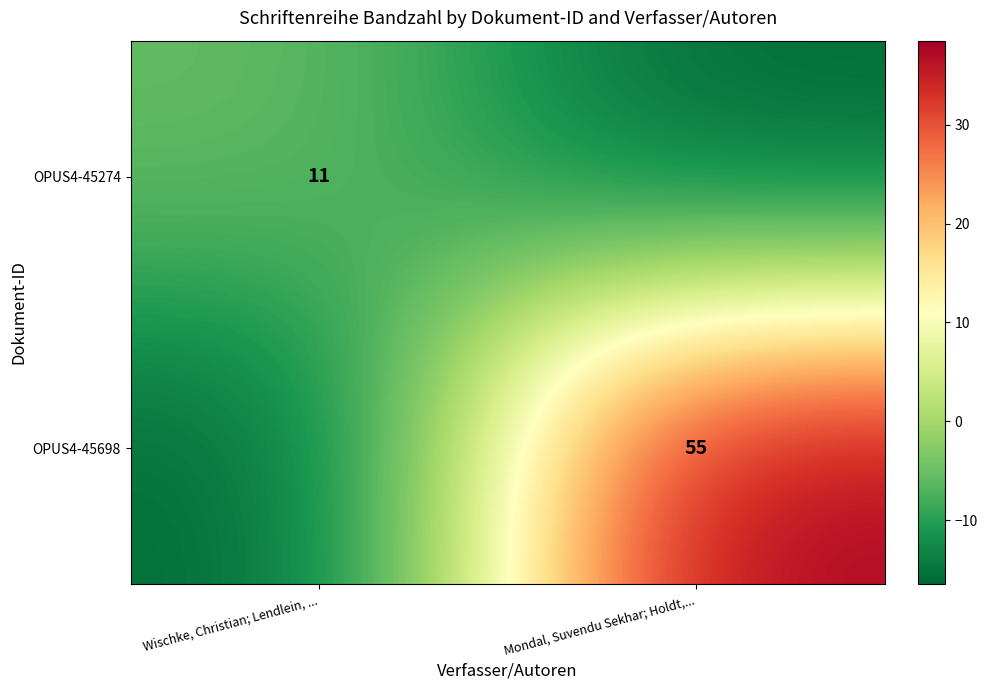

The OPUS4-45274 series shows 11.0 at Wischke, Christian; Lendlein, .... True or false?

True